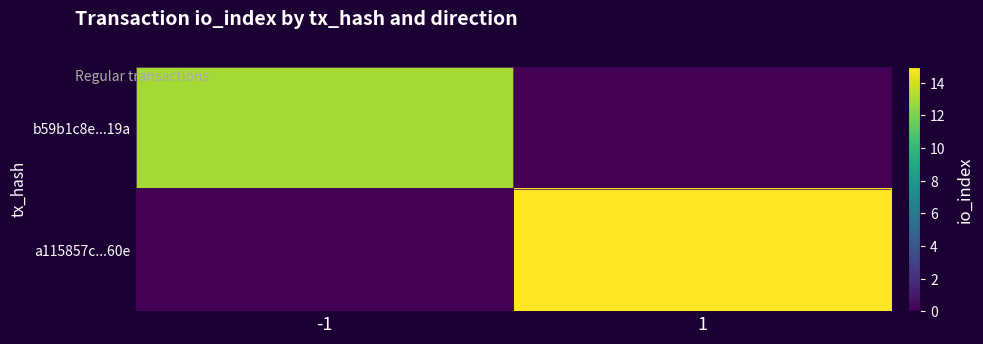

At which category is the sum across all series the highest?

1